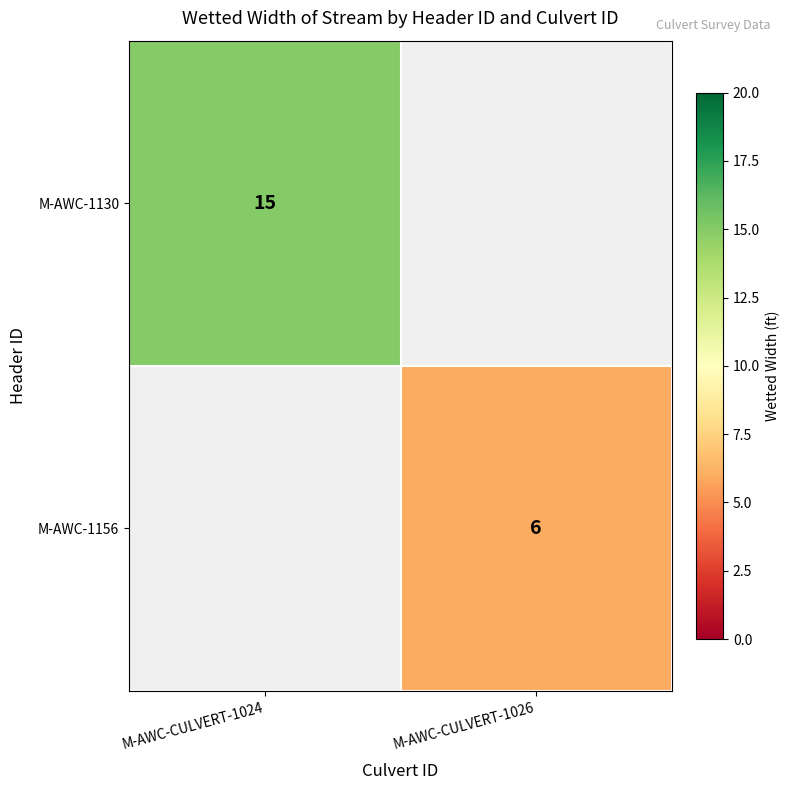

Is it true that M-AWC-1156 equals 2 at M-AWC-CULVERT-1026?

False